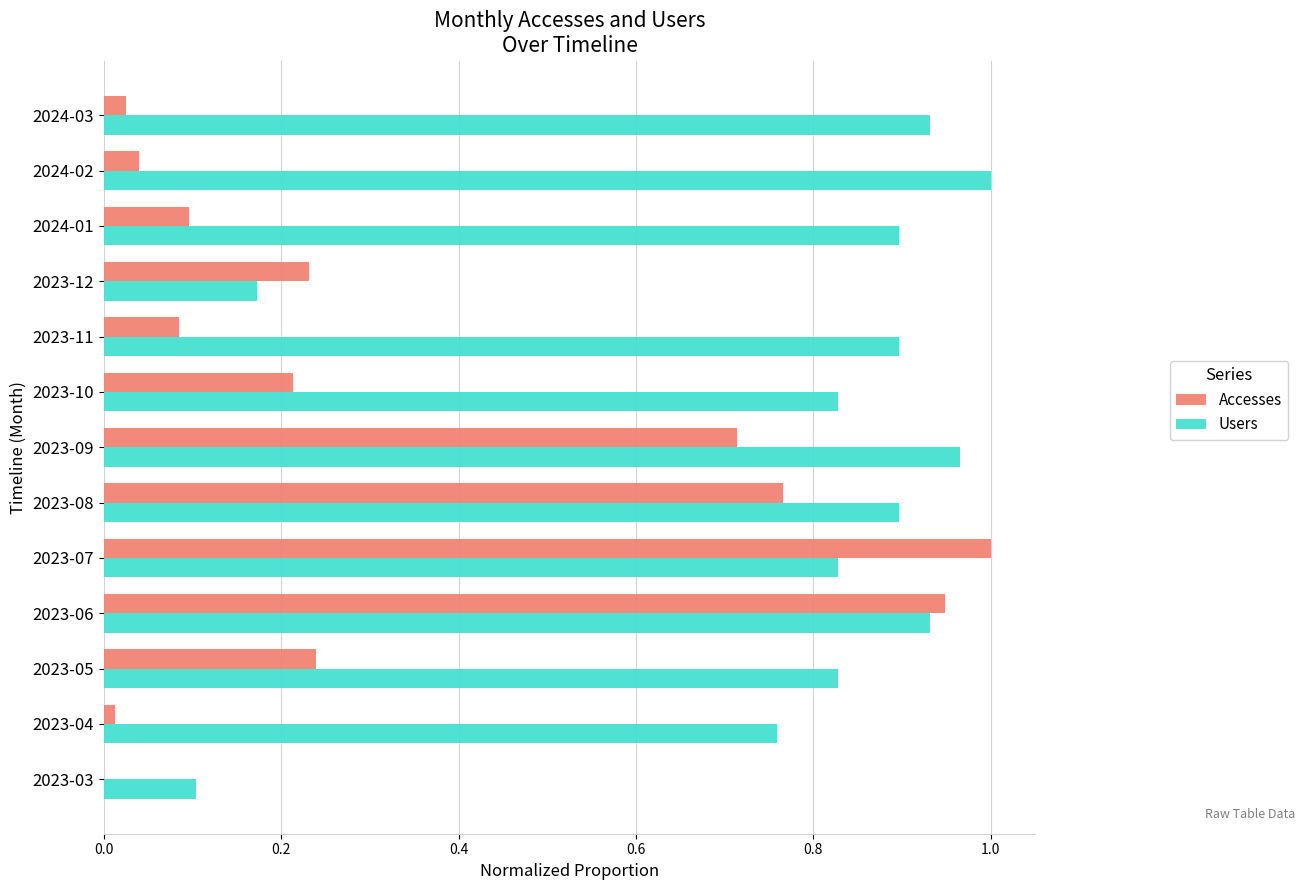

What is the average value of the Accesses series?

0.3